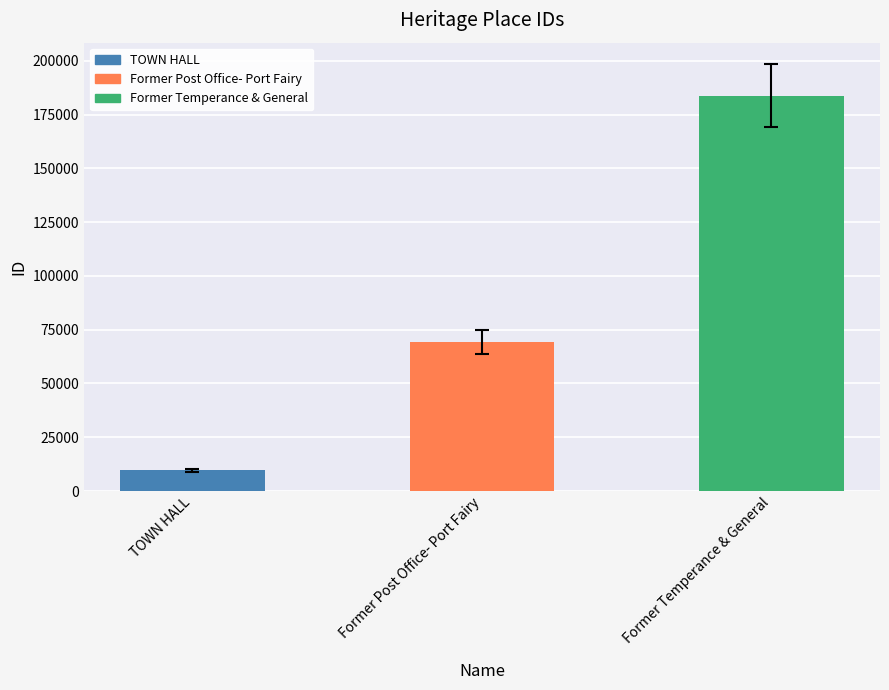

How many values are between 9670 and 183838?

3